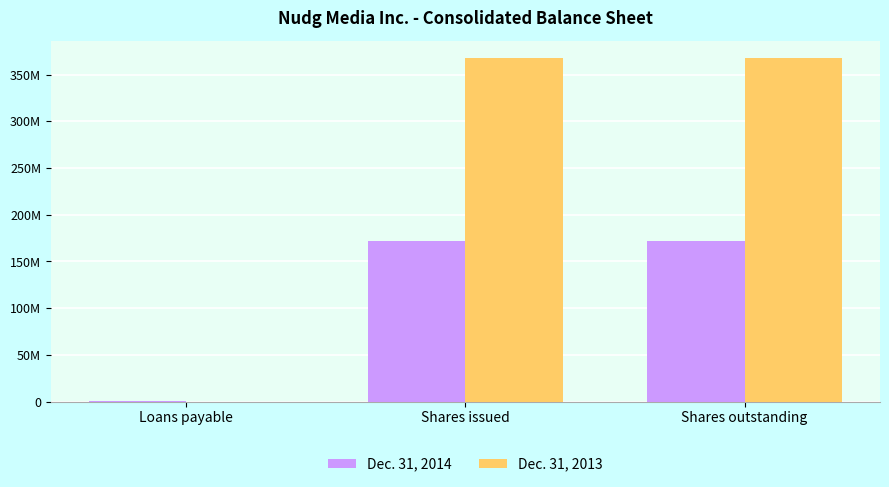

What are all the series names shown in the legend?

Dec. 31, 2014, Dec. 31, 2013